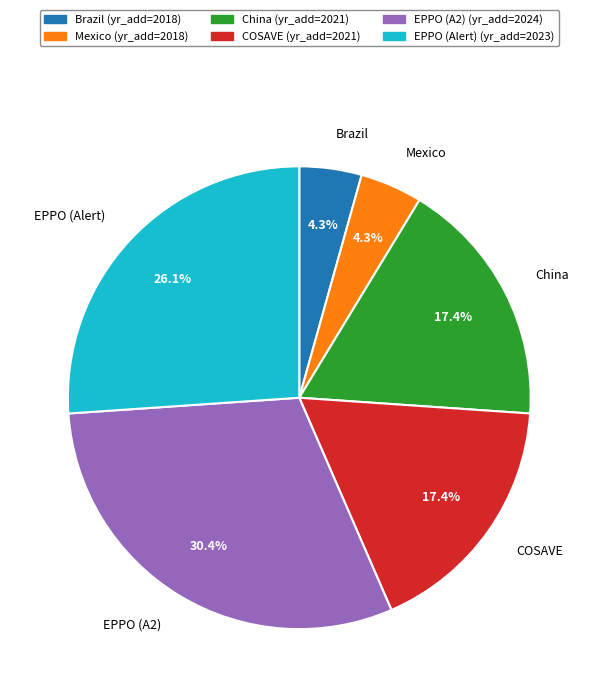

How many segments does this pie chart have?

6